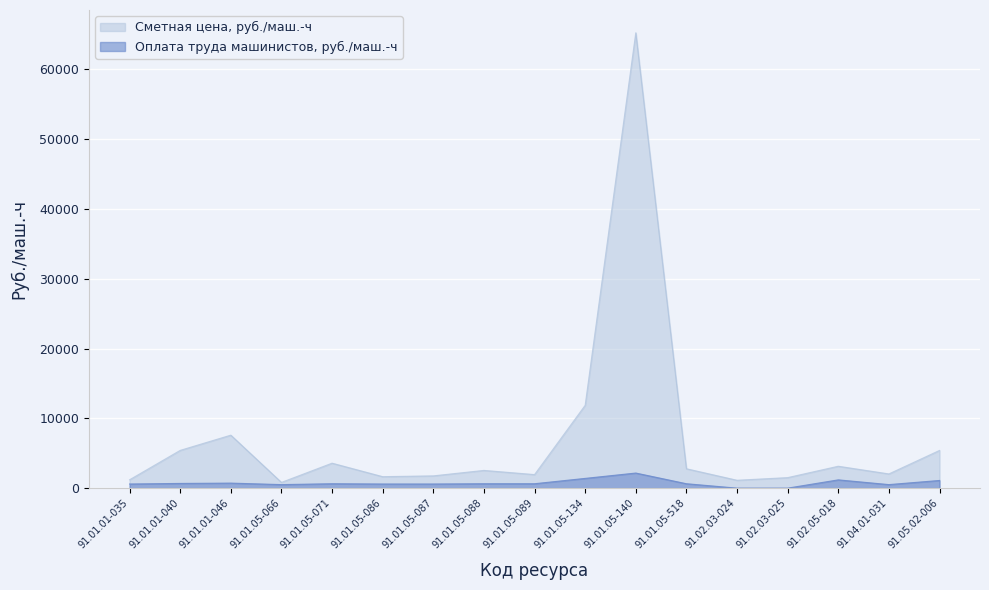

What is the difference between the Оплата труда машинистов, руб./маш.-ч values at 91.05.02-006 and 91.01.05-140?

1063.7